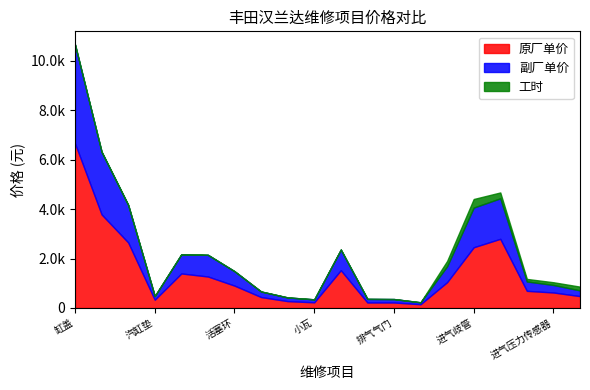

True or false: 原厂单价 and 副厂单价 intersect in this chart.

False